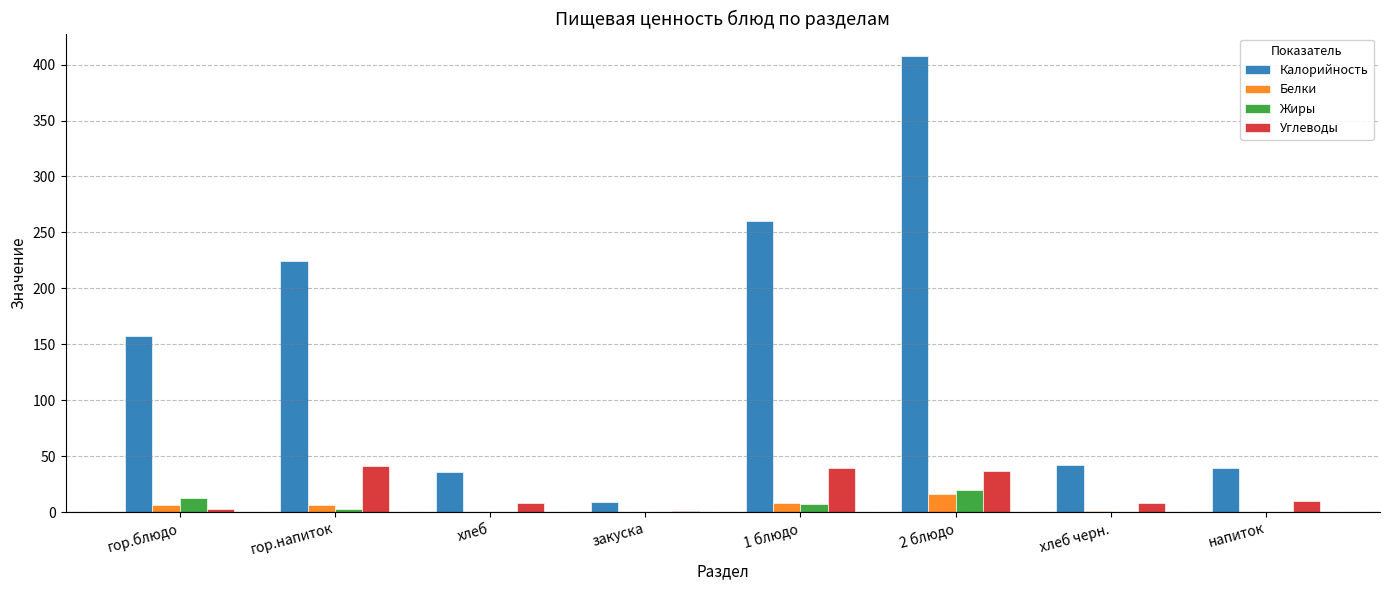

Between 1 блюдо and 2 блюдо, which series saw the biggest shift?

Калорийность